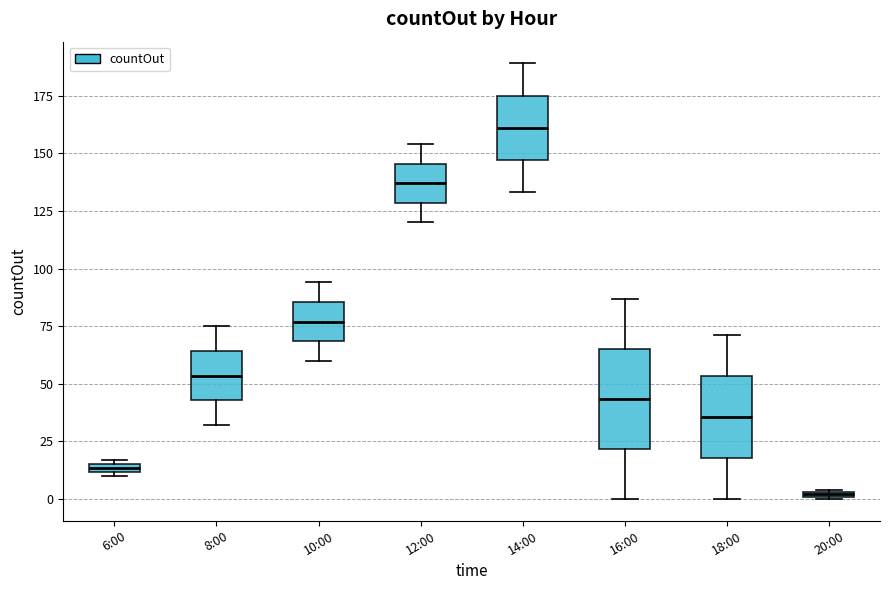

Comparing the boxes themselves (not the whiskers), which one is the tallest?

16:00